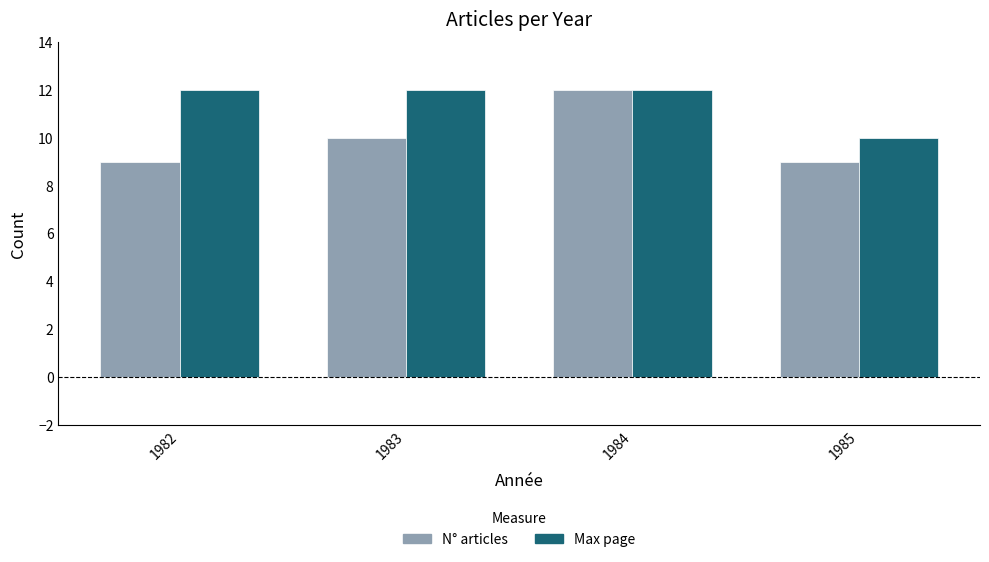

What is the value of the Max page bar at the 3rd from the left?

12